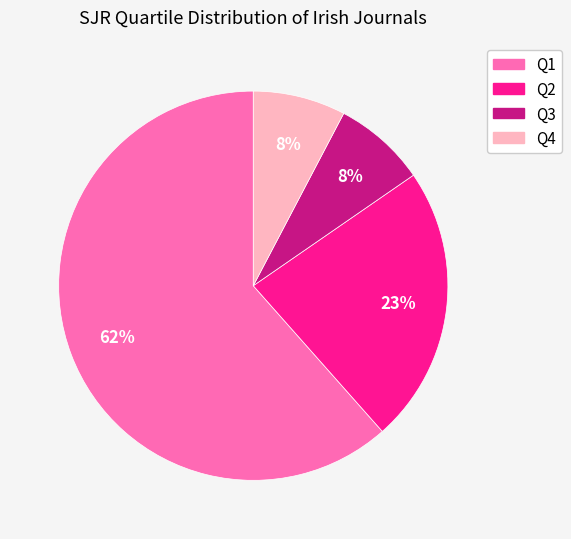

Count the number of slices in the pie.

4